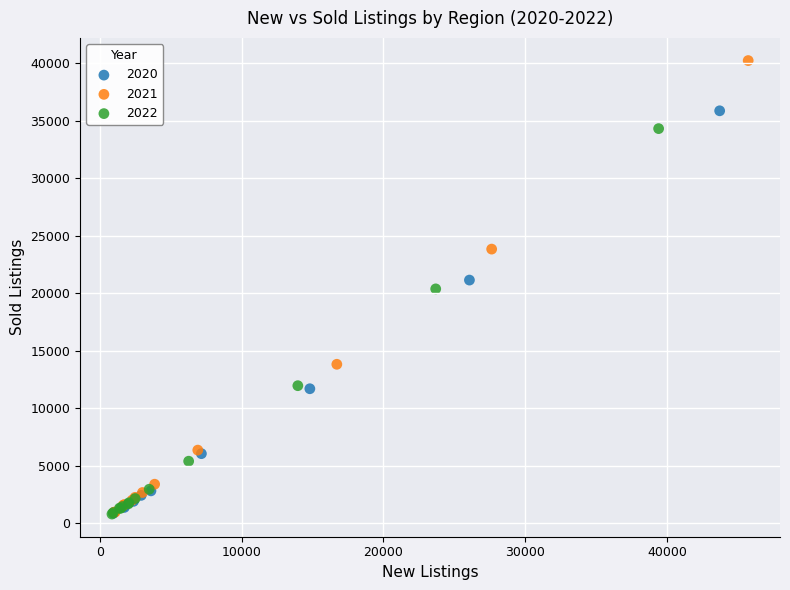

Which series has the widest spread of Y values?

2021